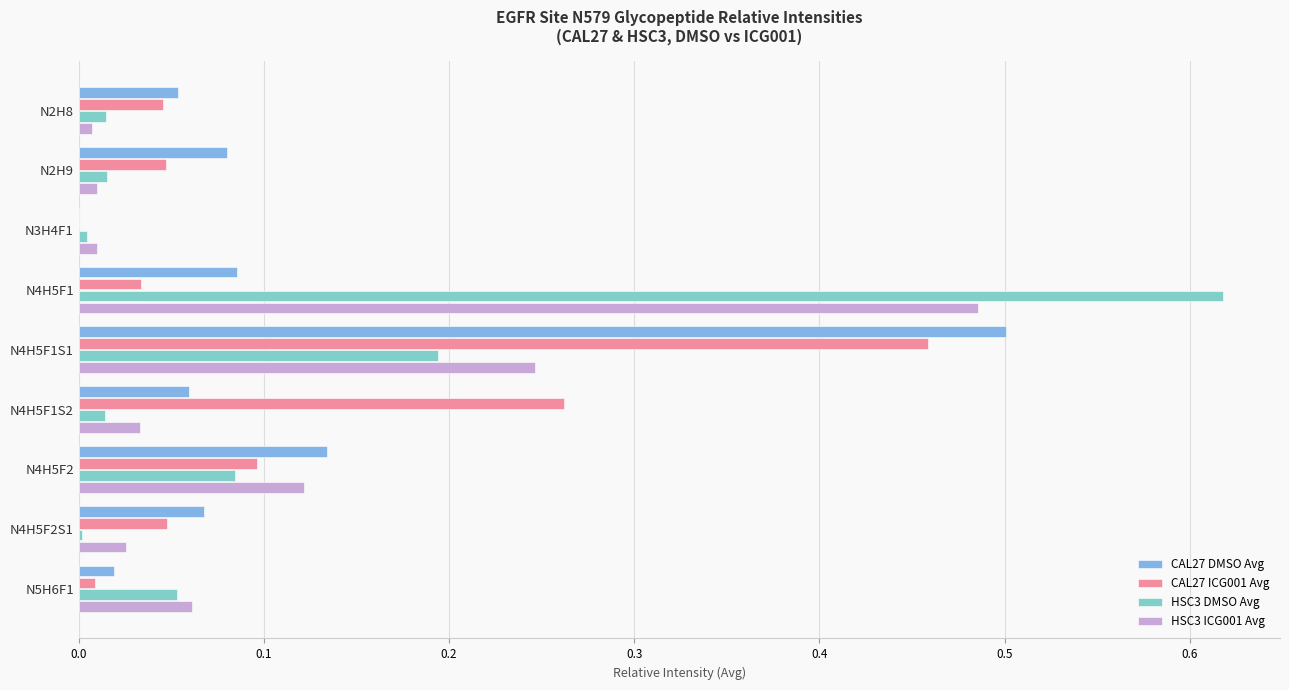

What is the sum of all CAL27 ICG001 Avg values?

1.0